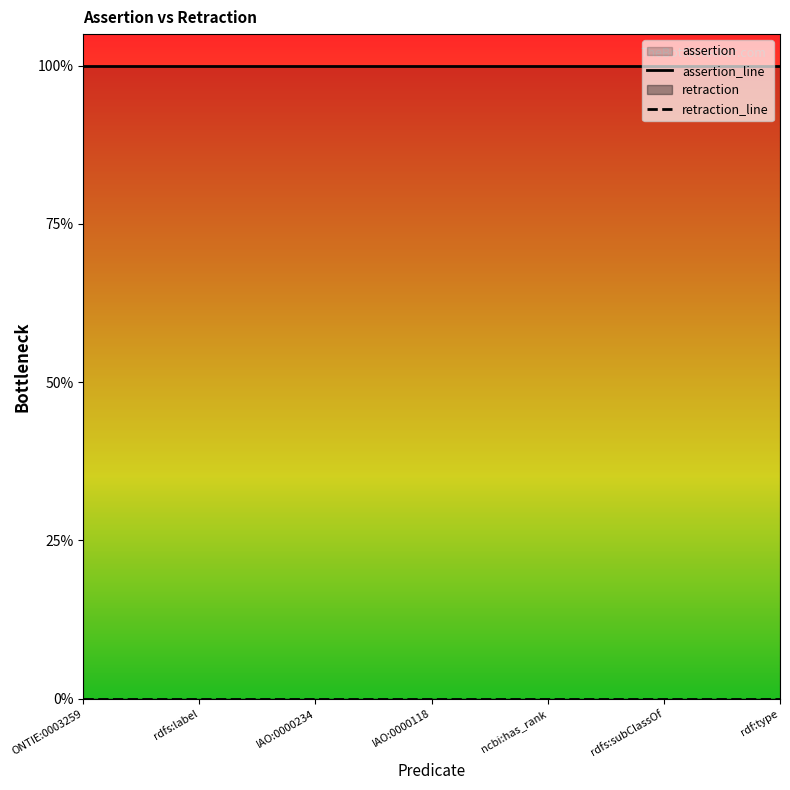

How many series are shown in this chart?

2